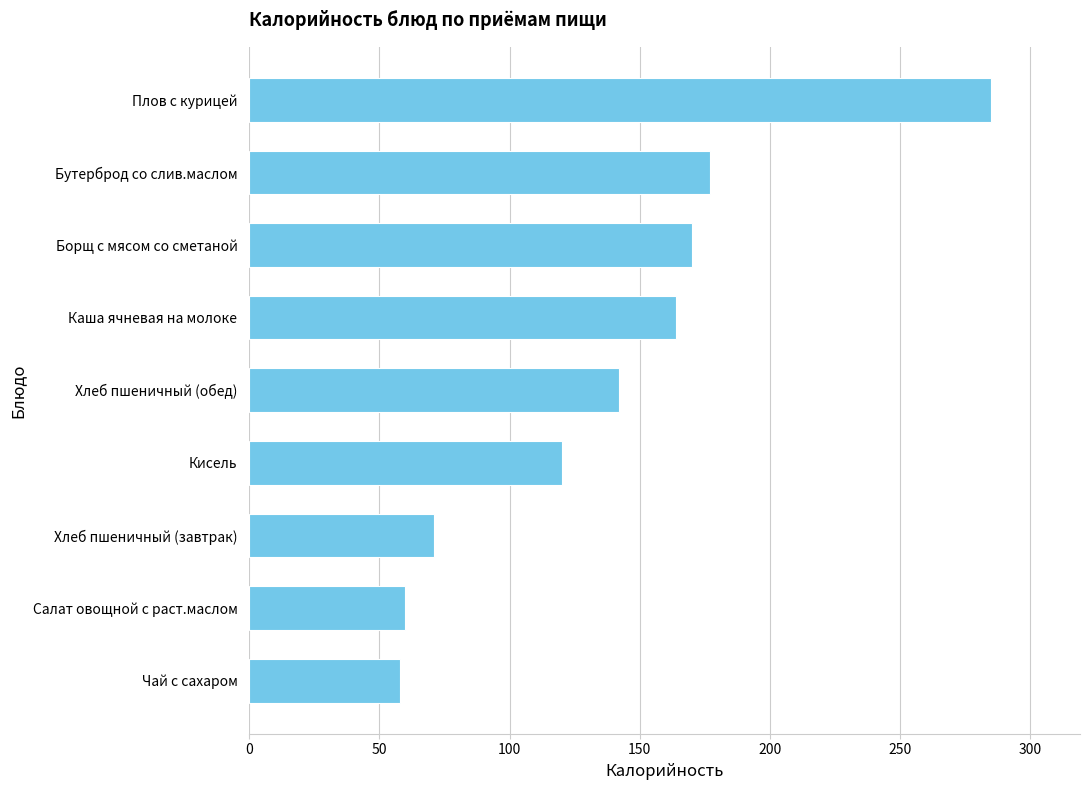

How many values are below 142?

4